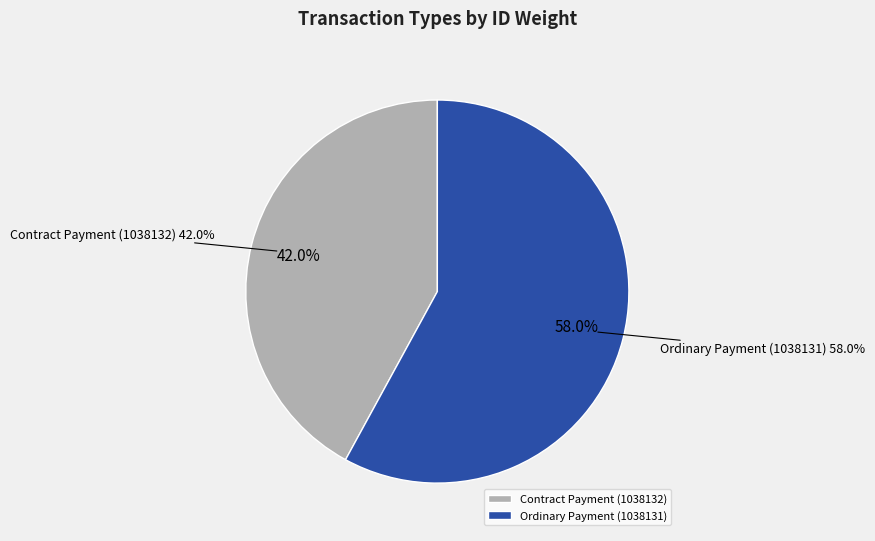

What percentage do Ordinary Payment (1038131) and Contract Payment (1038132) together represent?

100.0%